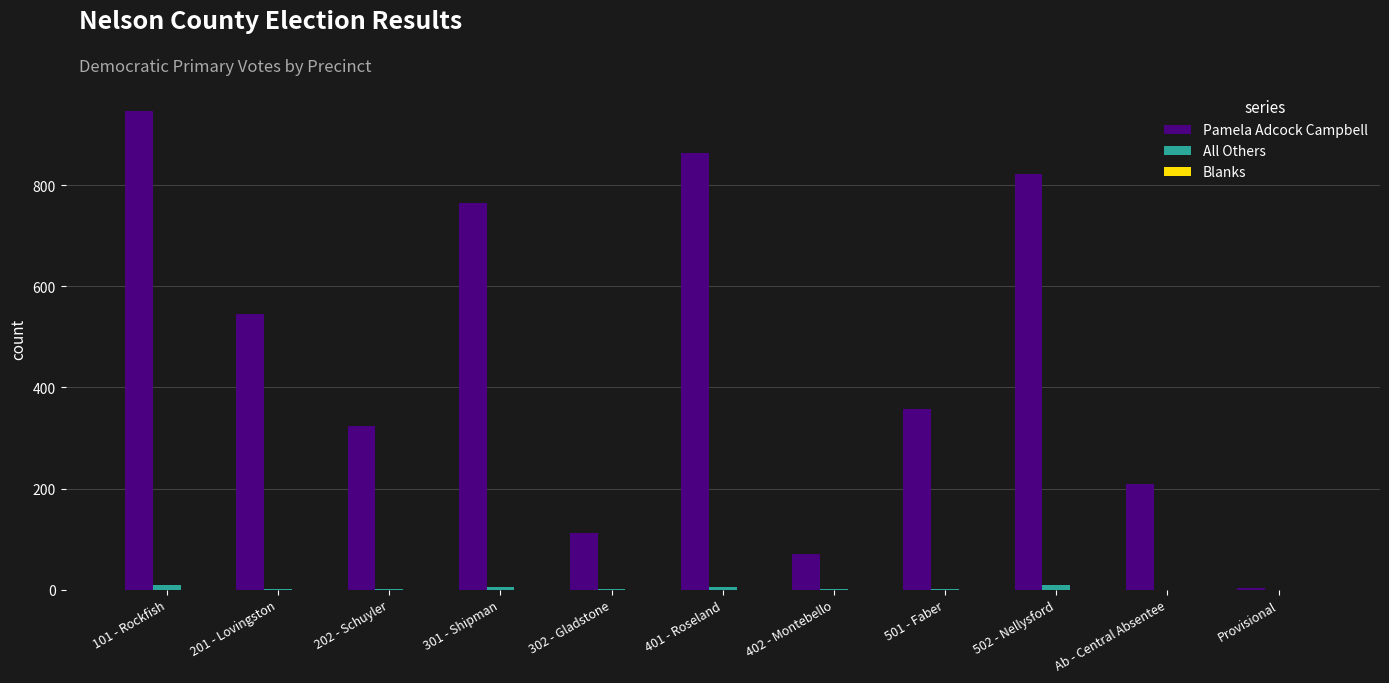

The All Others series shows 1 at 302 - Gladstone. True or false?

True